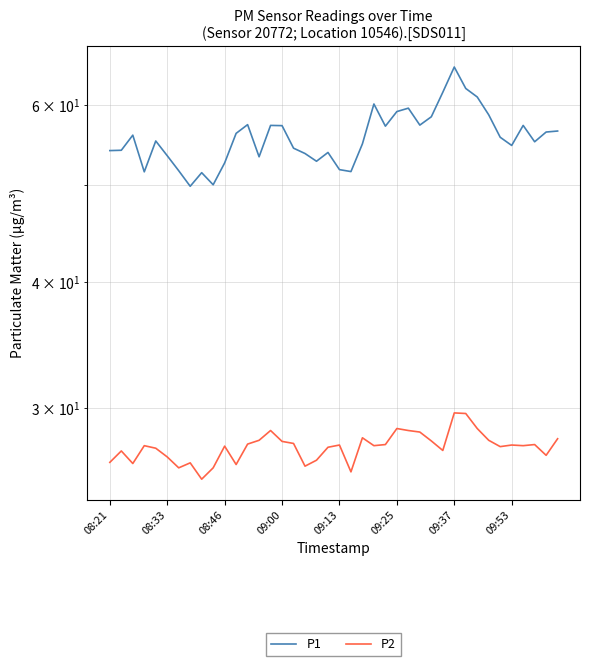

How many values in the P1 series are below 55?

18